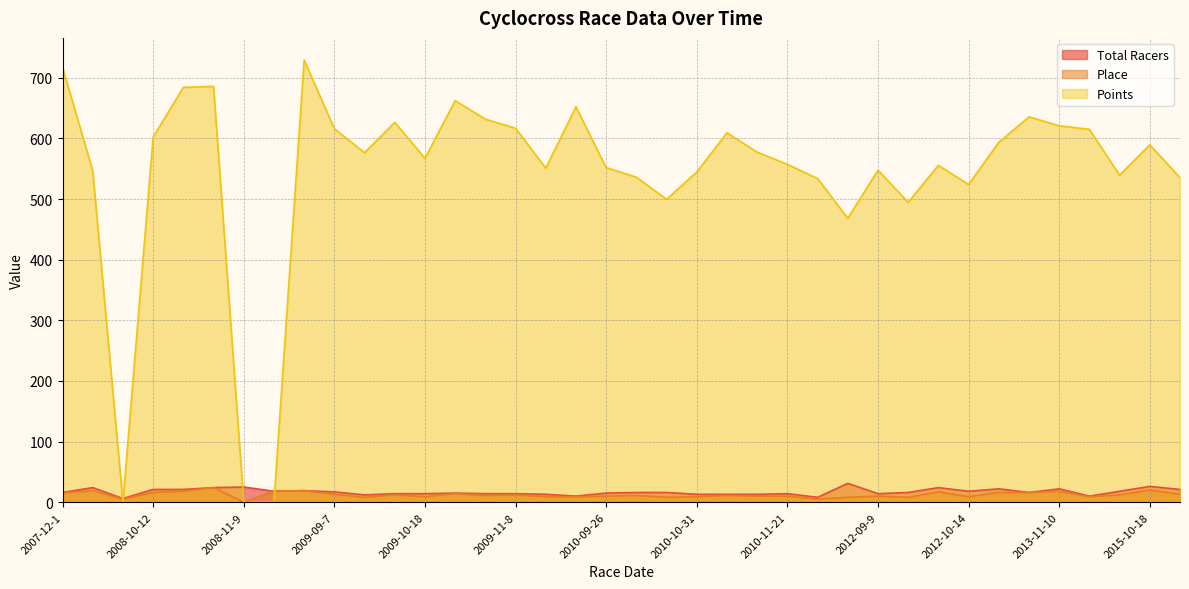

What is the value of the Total Racers point at the 11th from the left?

12.0